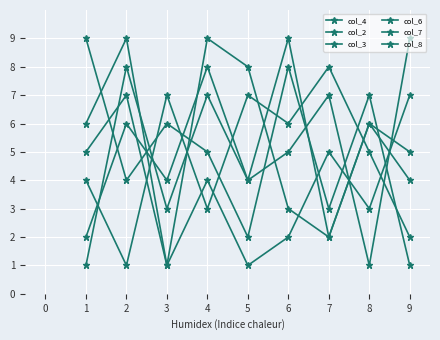

At how many categories does at least one series exceed 1?

9